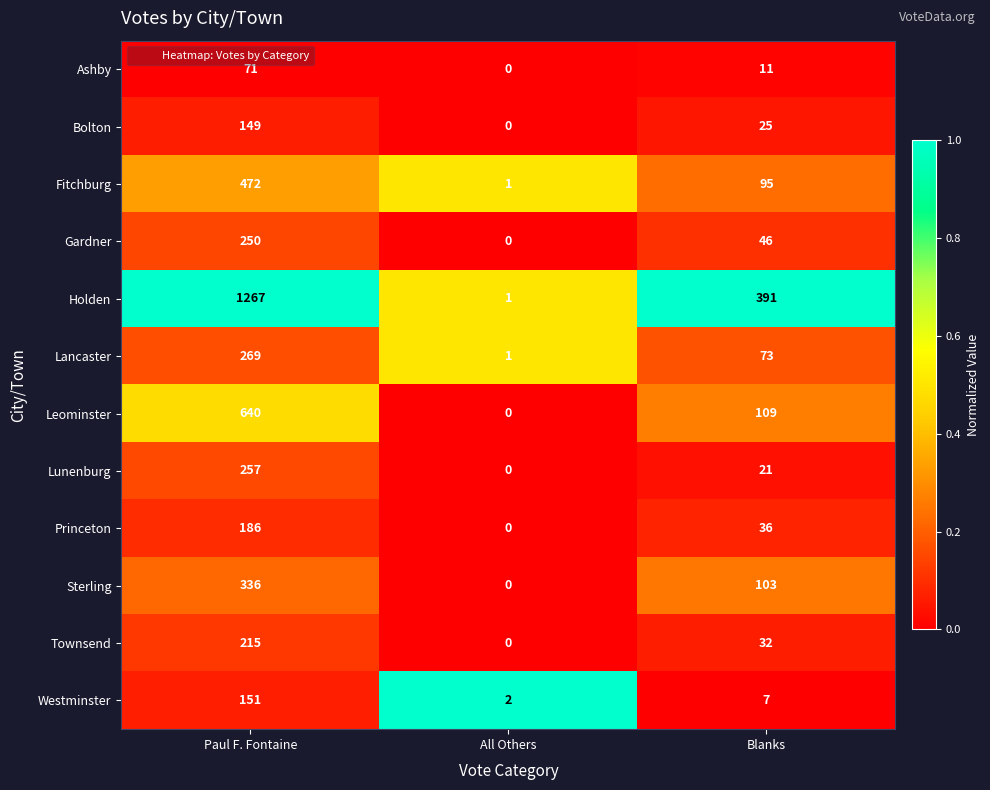

What is the sum of all Townsend values?

247